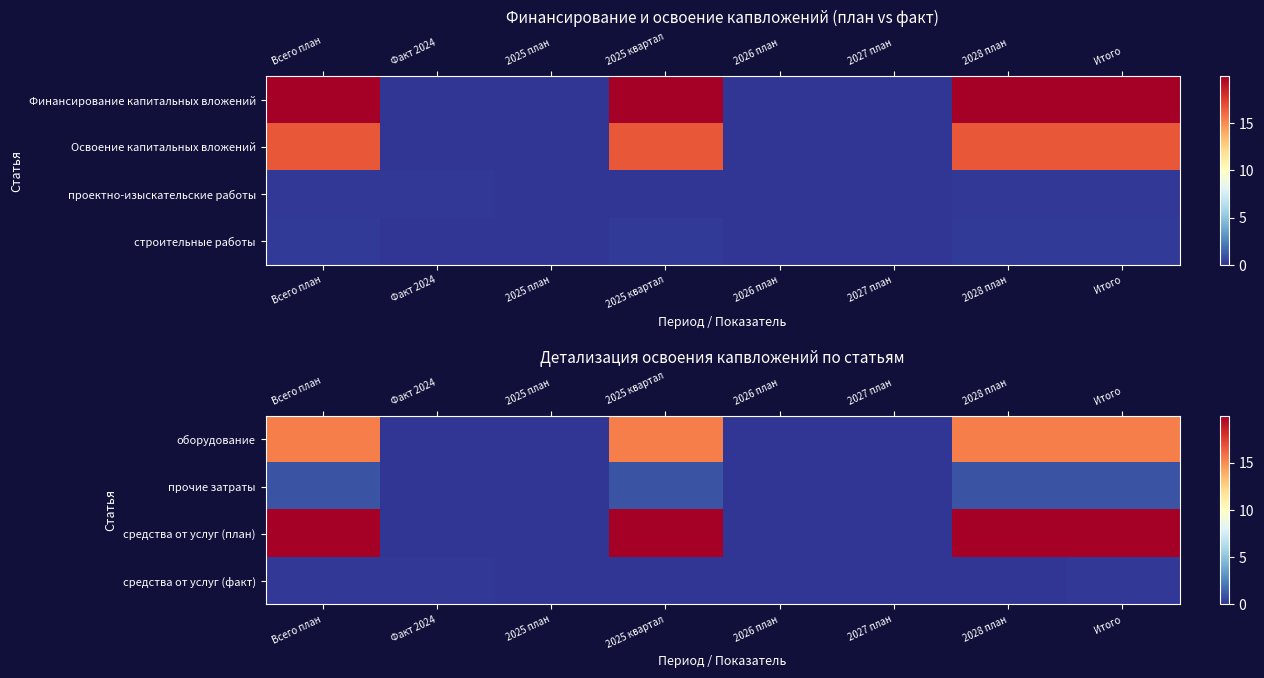

How many values in the средства от услуг (план) series are below 19?

4